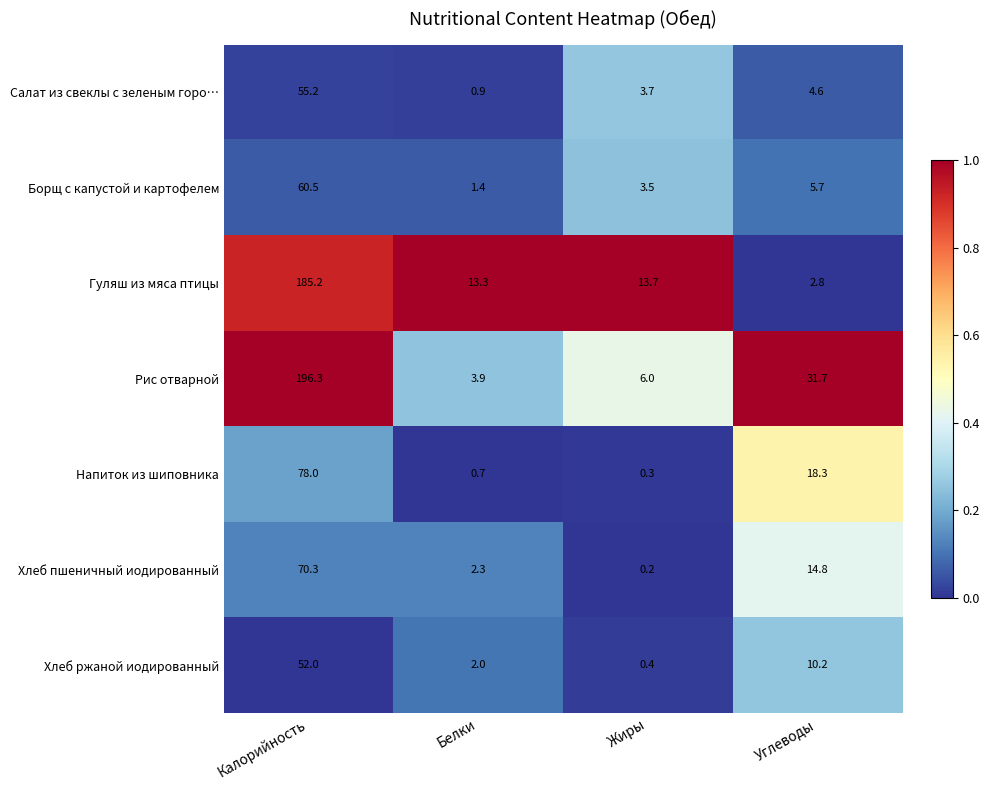

At how many categories does at least one series exceed 9?

4